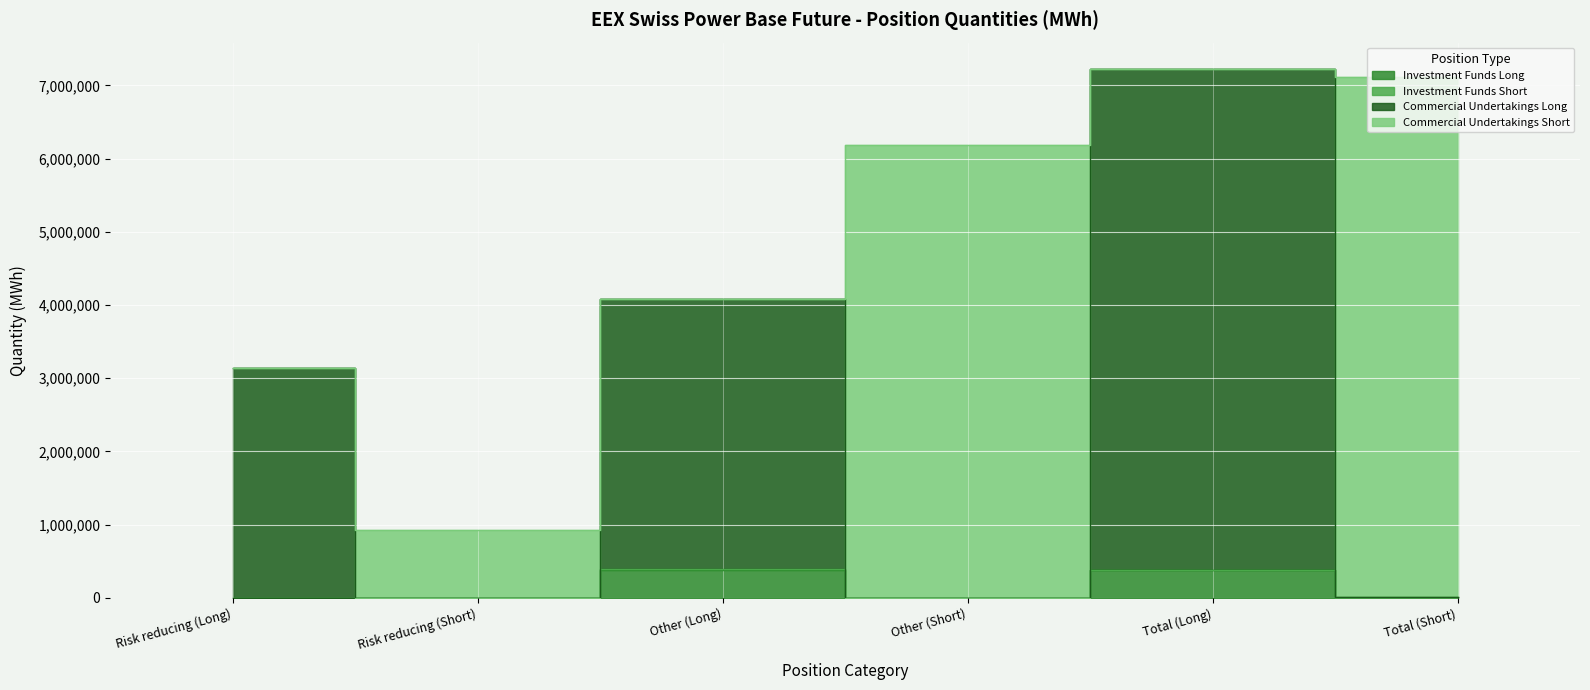

At which label does Investment Funds Long reach its peak?

Other (Long)